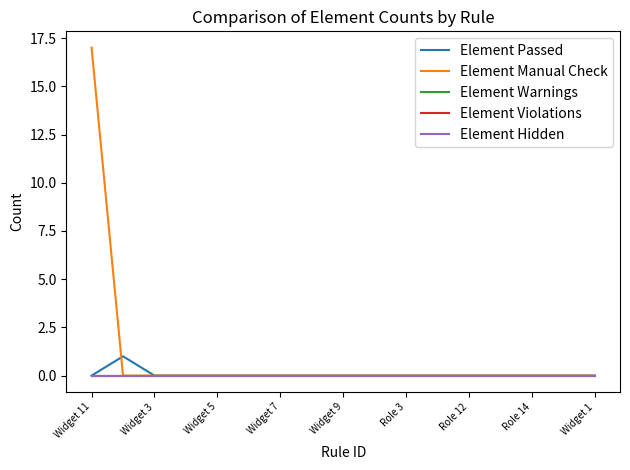

At which label does Element Warnings reach its peak?

Widget 11